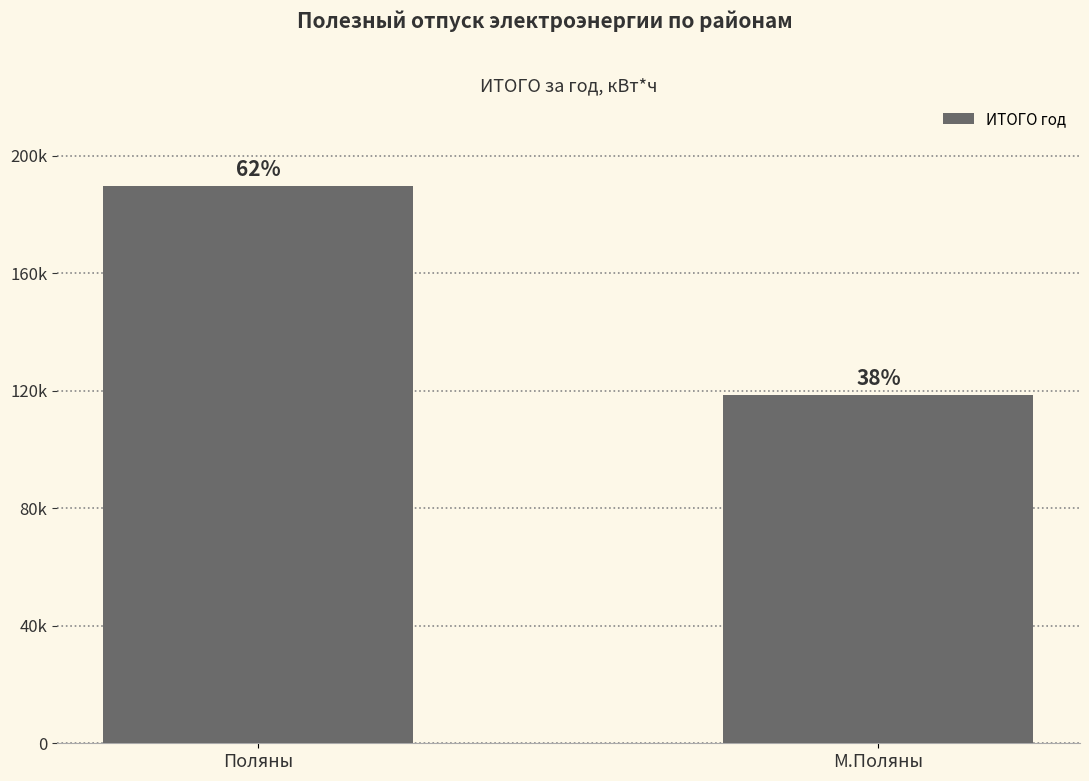

What is the greatest value displayed?

189594.1